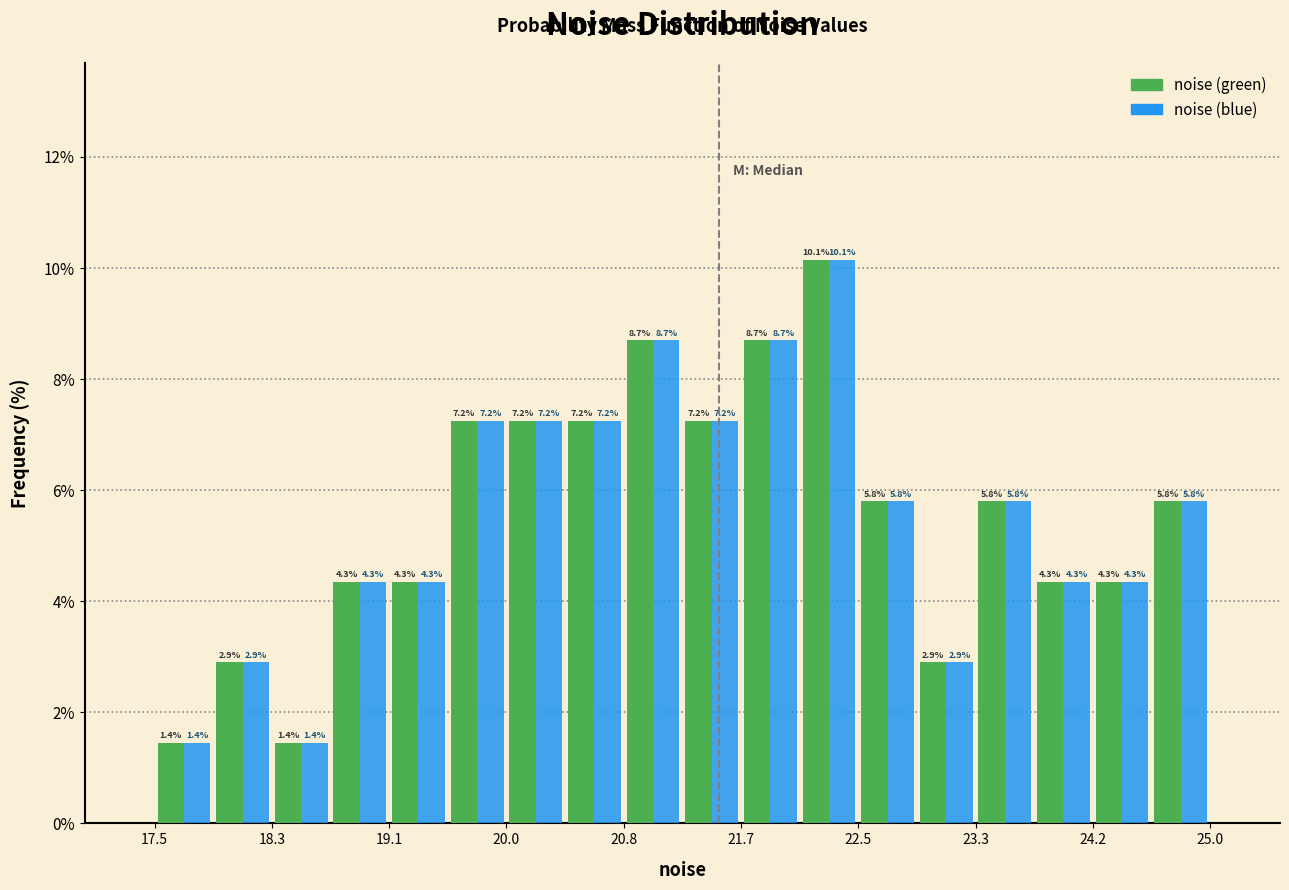

What is the height of the noise (blue) bar covering 18.3 to 18.7 on the x-axis? The bar edges are not printed on the chart, so give them approximately, as read against the axis.

1.4